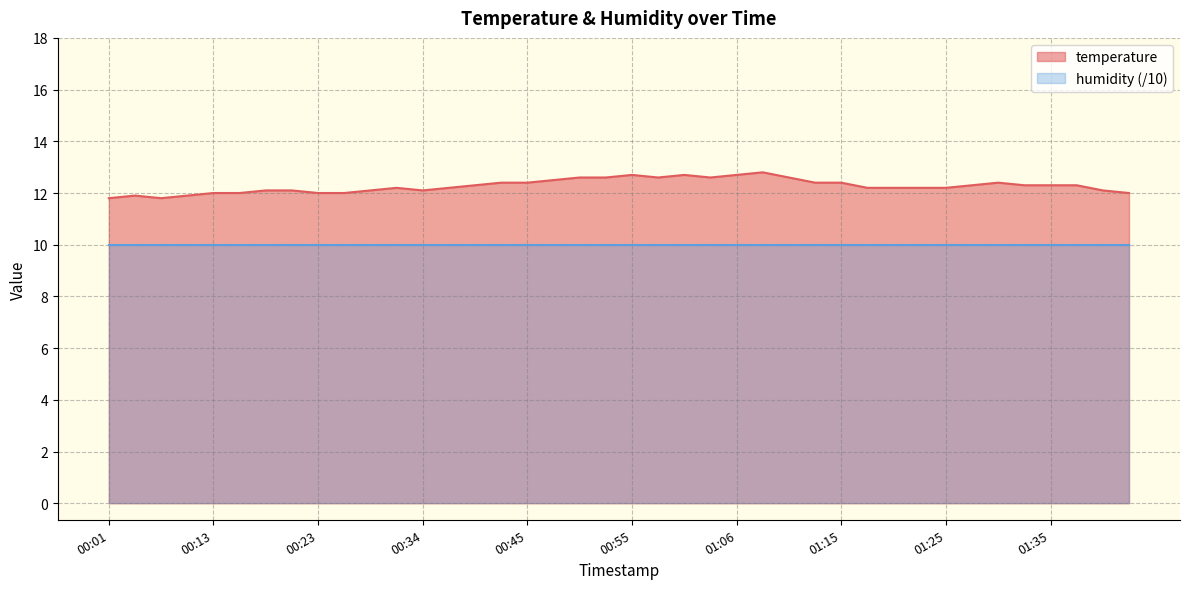

List the labels in order of value, smallest first.

00:01, 00:06, 00:03, 00:08, 00:13, 00:16, 00:23, 00:26, 01:42, 00:18, 00:21, 00:29, 00:34, 01:40, 00:32, 00:37, 01:18, 01:20, 01:23, 01:25, 00:40, 01:28, 01:32, 01:35, 01:37, 00:43, 00:45, 01:13, 01:15, 01:30, 00:48, 00:51, 00:53, 00:58, 01:03, 01:11, 00:55, 01:01, 01:06, 01:08